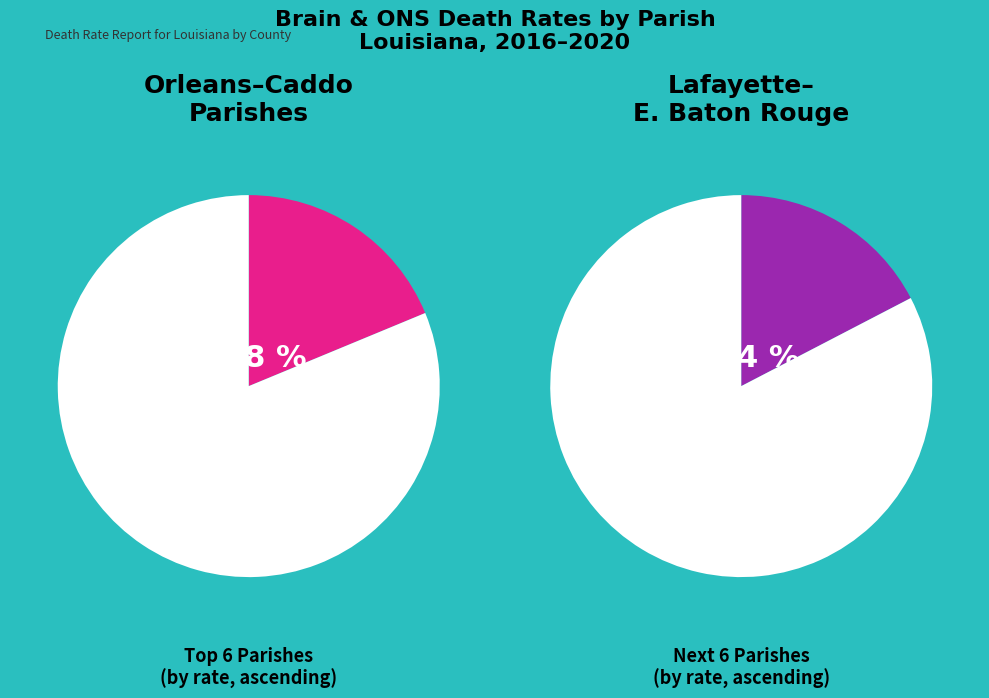

Combined, do St. Landry Parish and Jefferson Parish account for over 50%?

No